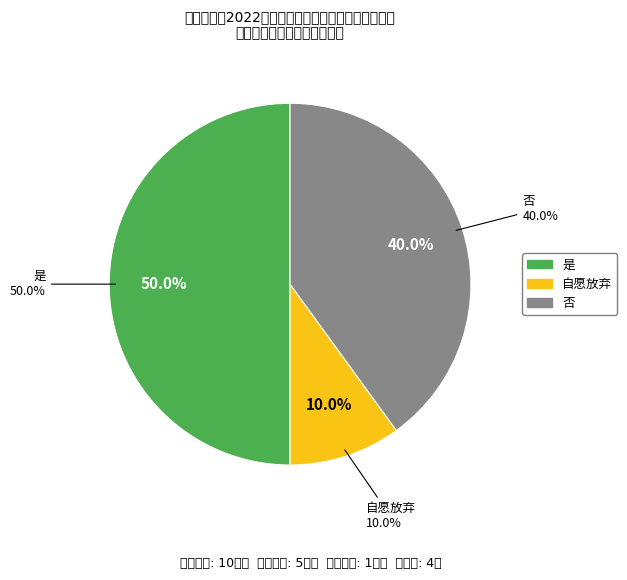

Which slice is the smallest?

自愿放弃